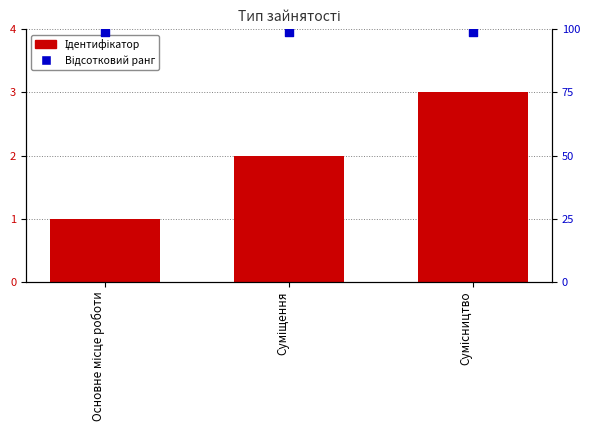

What are all the series names shown in the legend?

Ідентифікатор, Відсотковий ранг